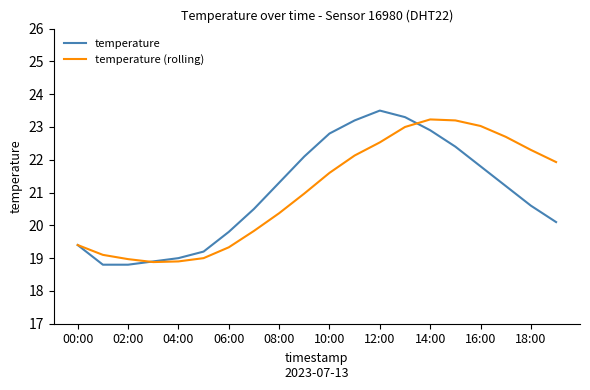

Which series has the largest range (max minus min)?

temperature